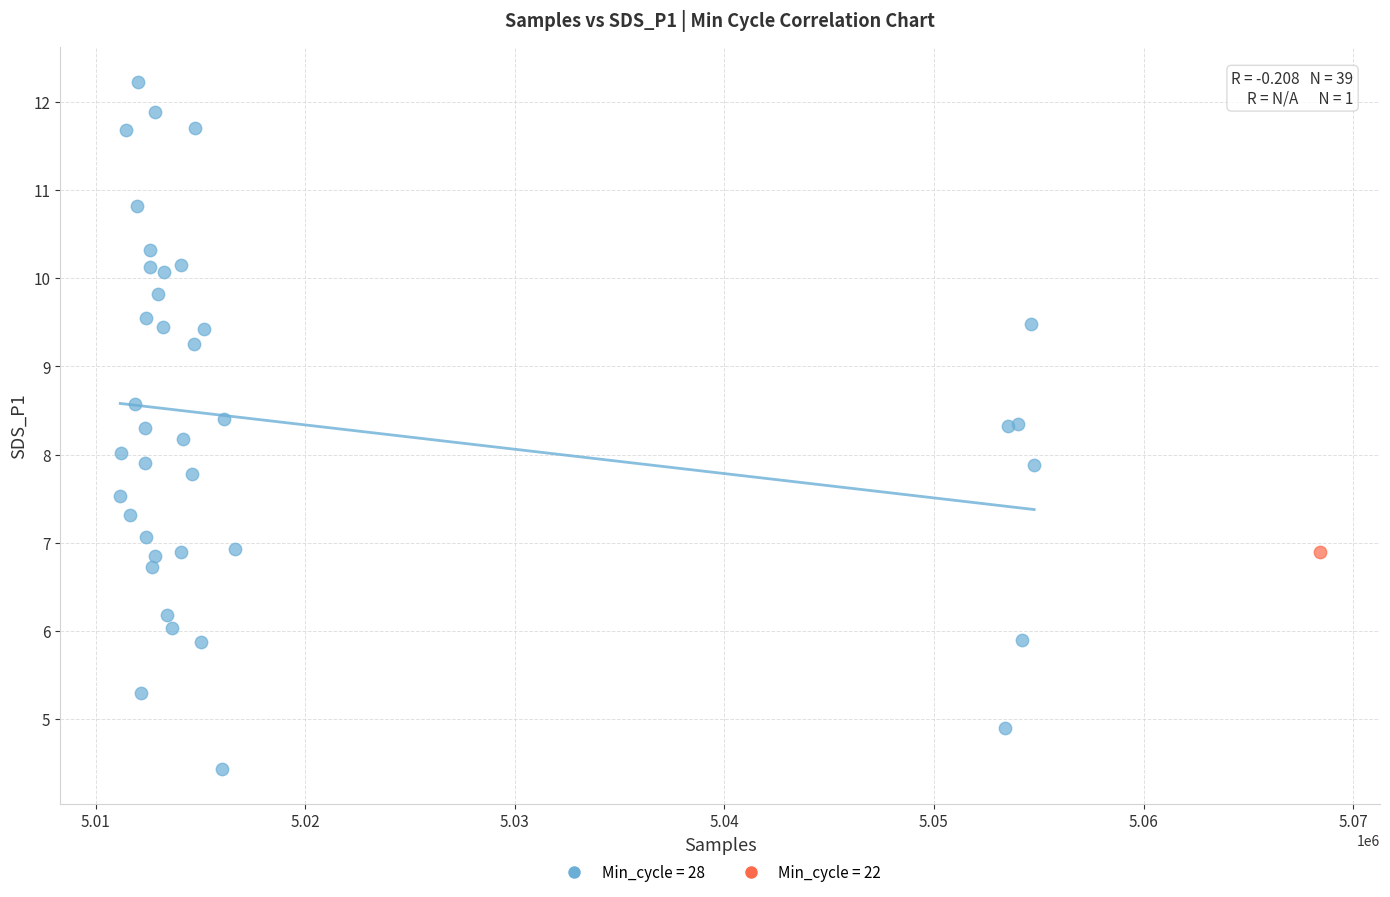

What are all the series names shown in the legend?

Min_cycle = 28, Min_cycle = 22